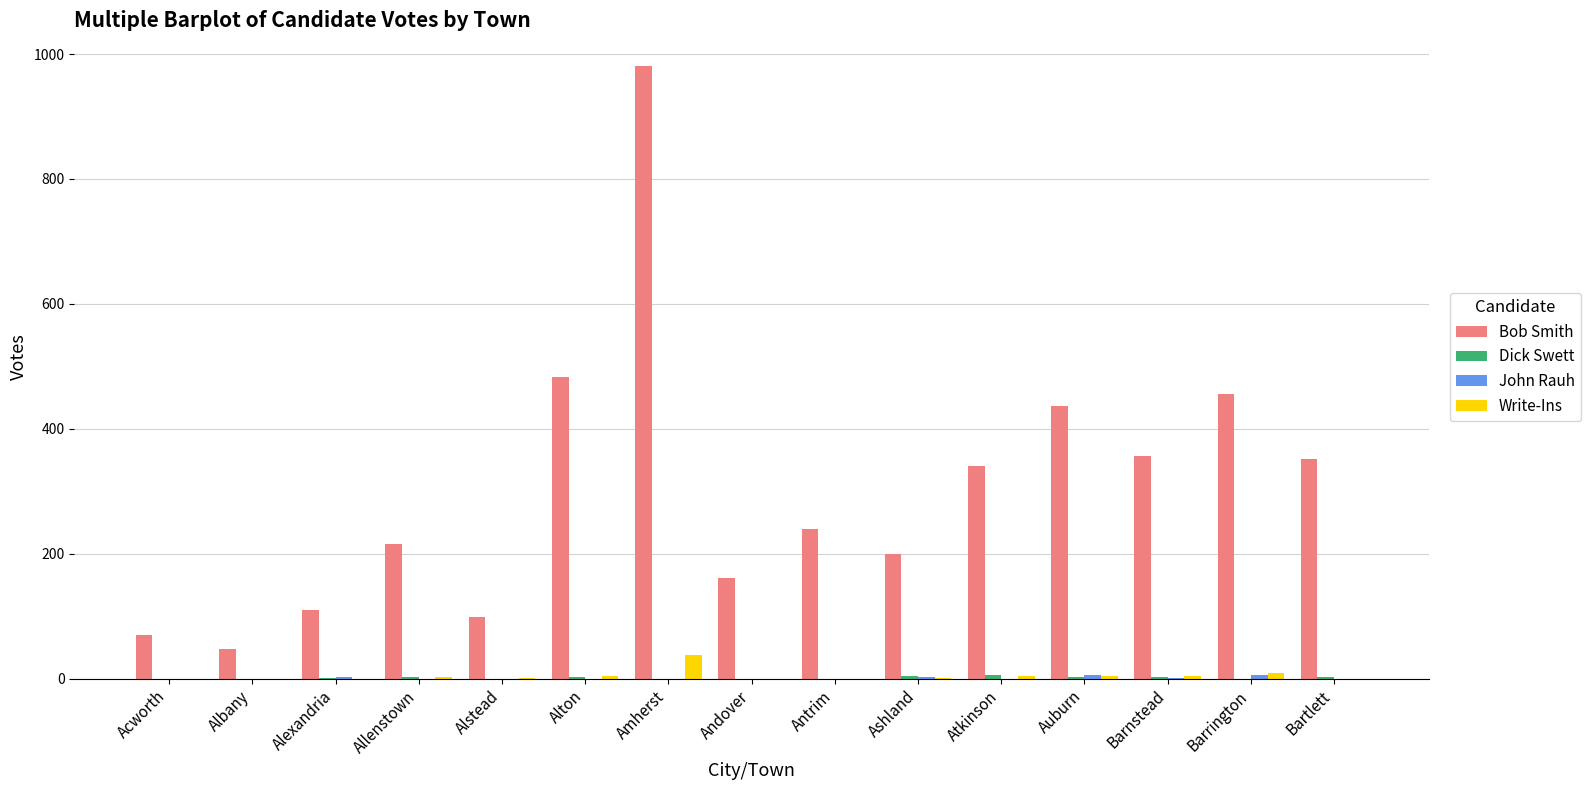

Does the chart contain stacked bars?

No